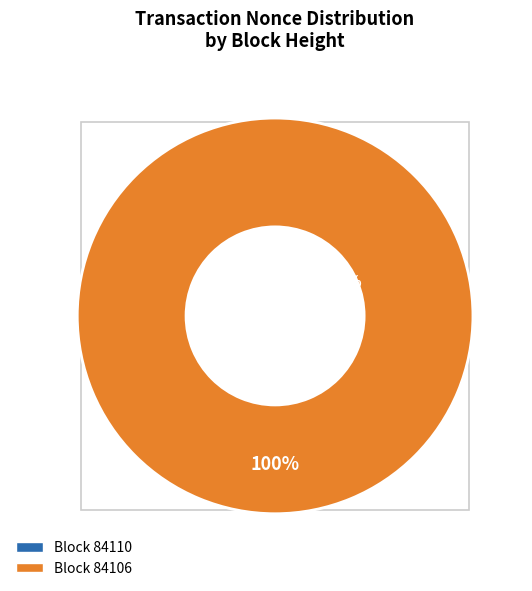

What is the smallest slice in the pie chart?

84110